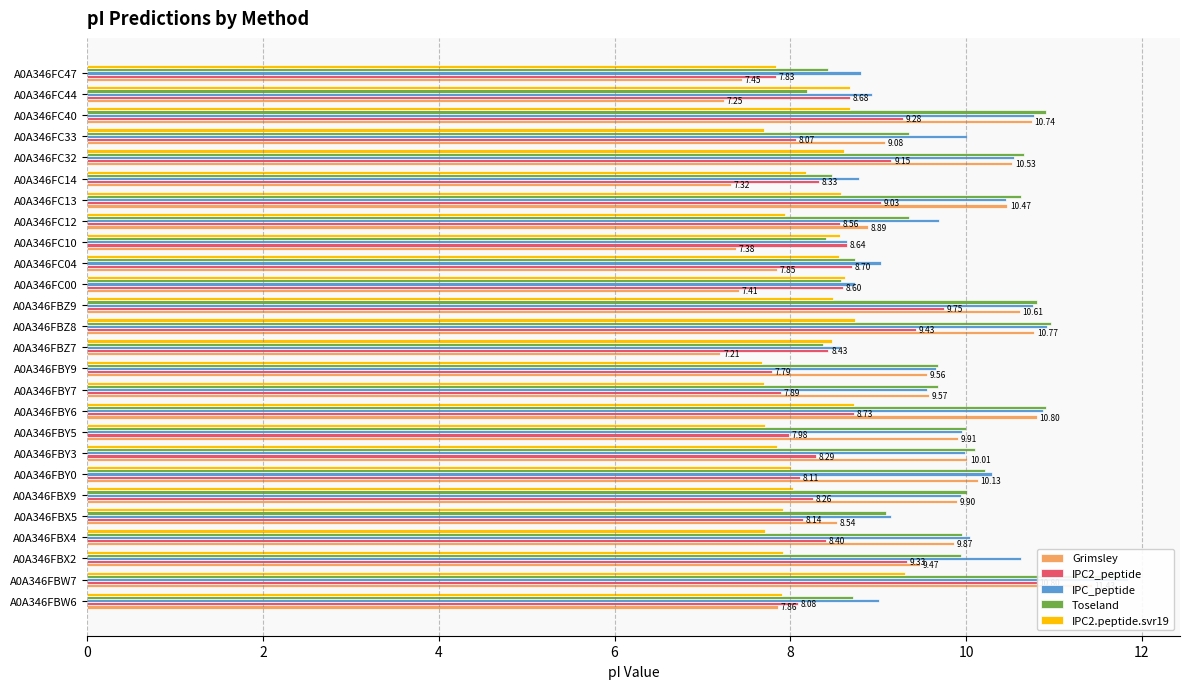

Read the Toseland value at A0A346FC44.

8.2